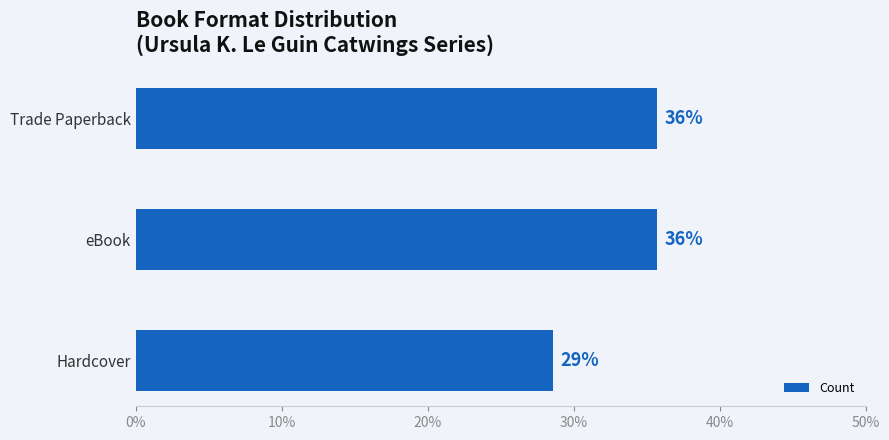

How many bars are there in total?

3